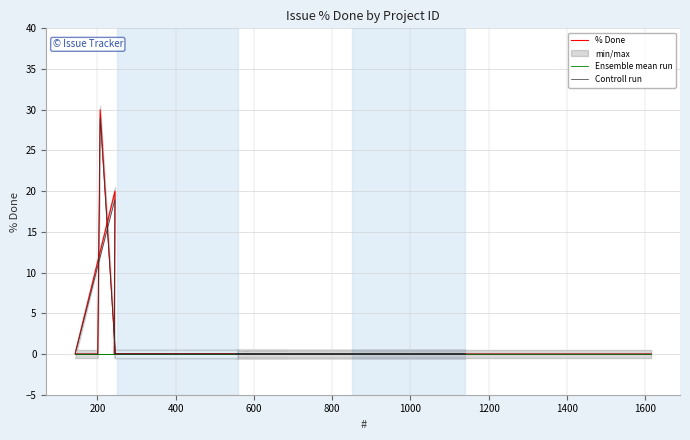

True or false: Ensemble mean run and % Done cross at least once.

False